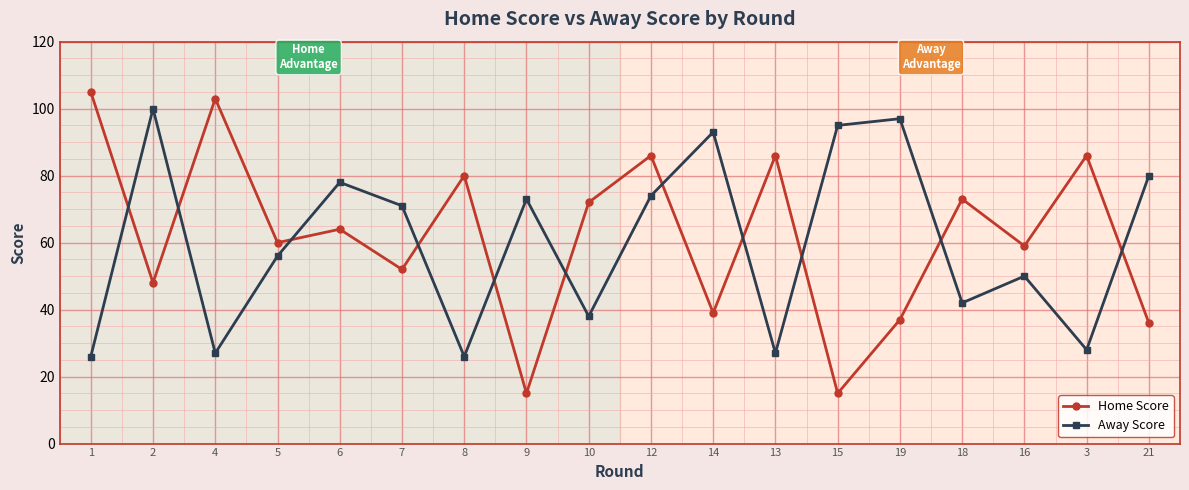

True or false: Away Score and Home Score intersect in this chart.

True